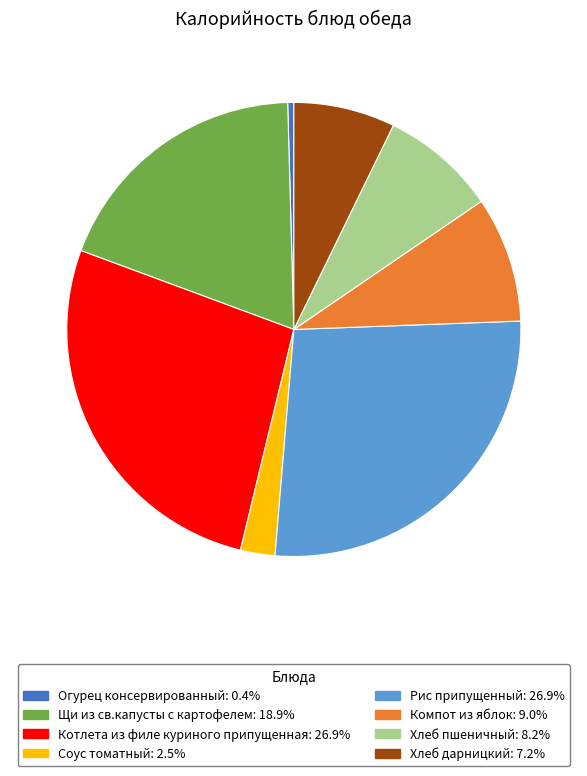

Is there any slice that represents more than half of the pie?

No